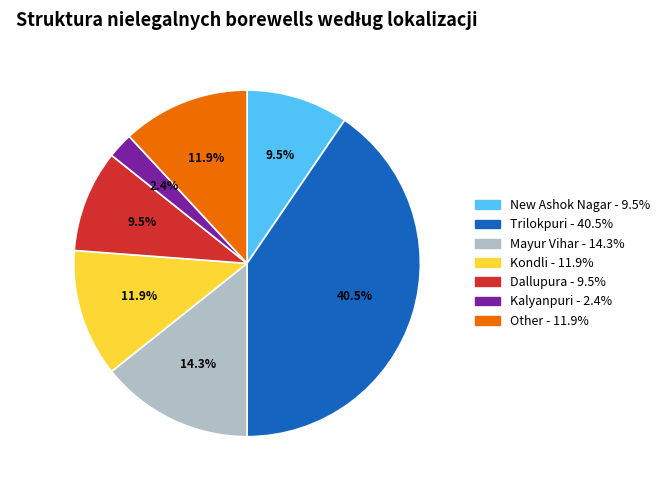

Between Dallupura and Mayur Vihar, which is larger?

Mayur Vihar